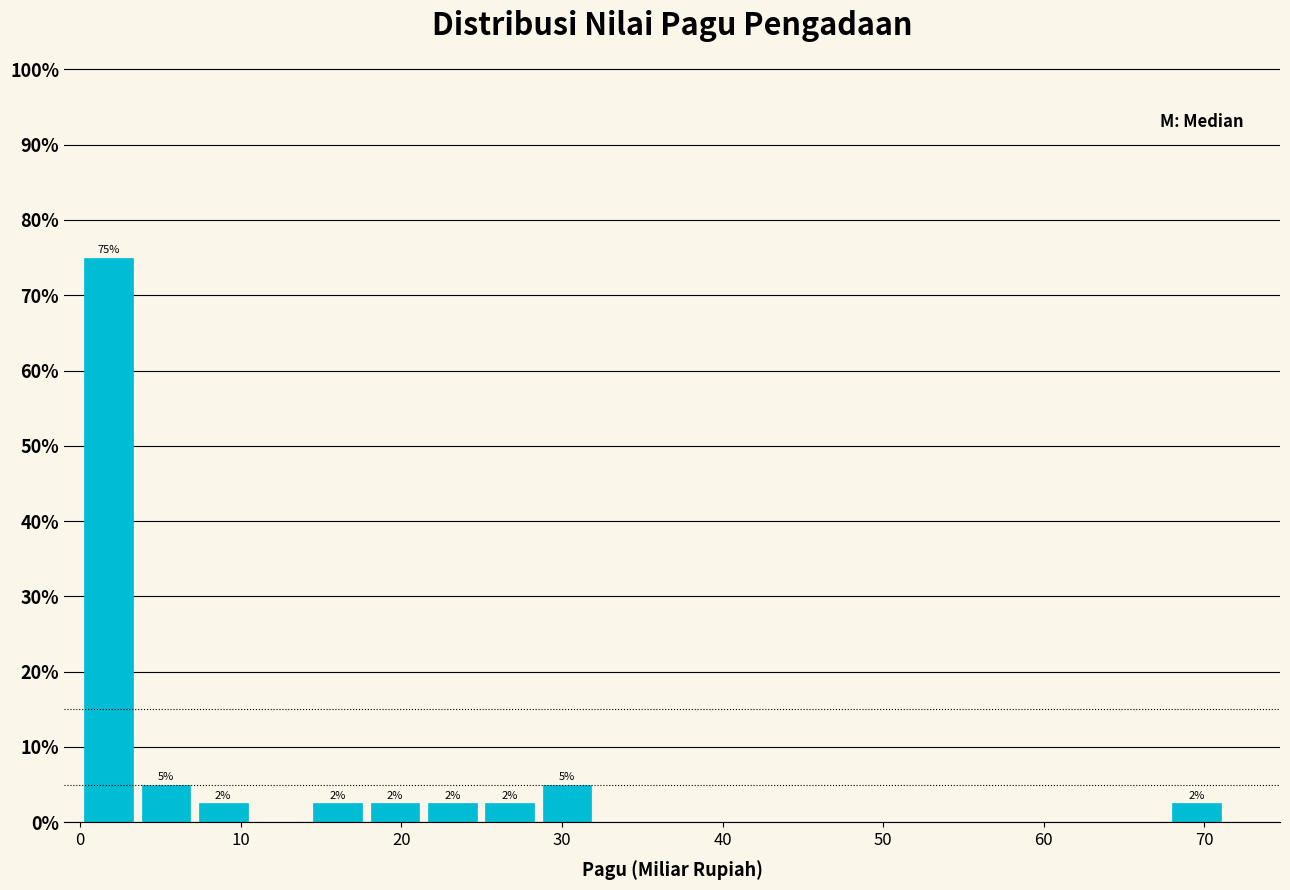

Read against the x-axis, roughly where is the centre of the tallest bar?

2